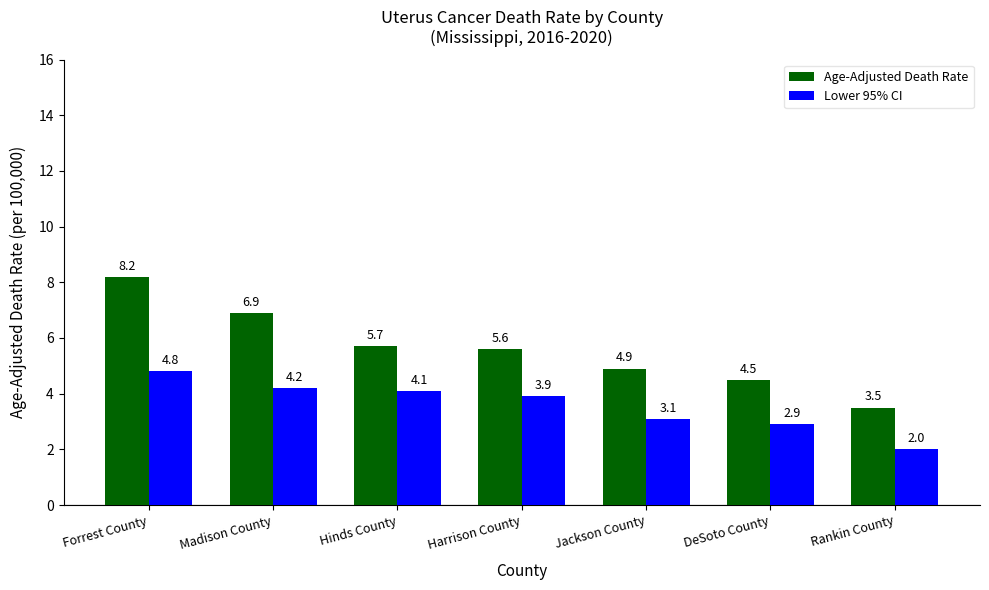

What is the value of the Lower 95% CI bar at the 4th from the left?

3.9